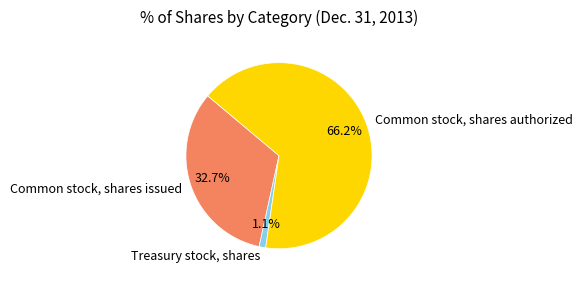

The Common stock, shares authorized slice represents 66% of the pie. True or false?

True